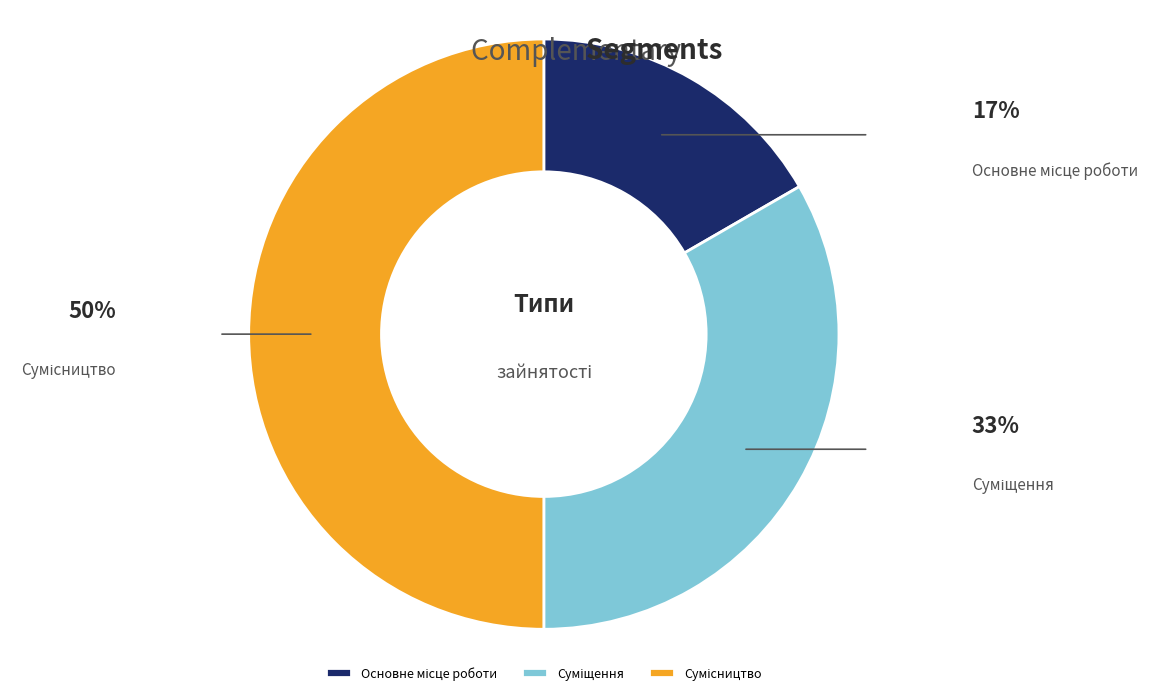

How many slices are in this pie chart?

3